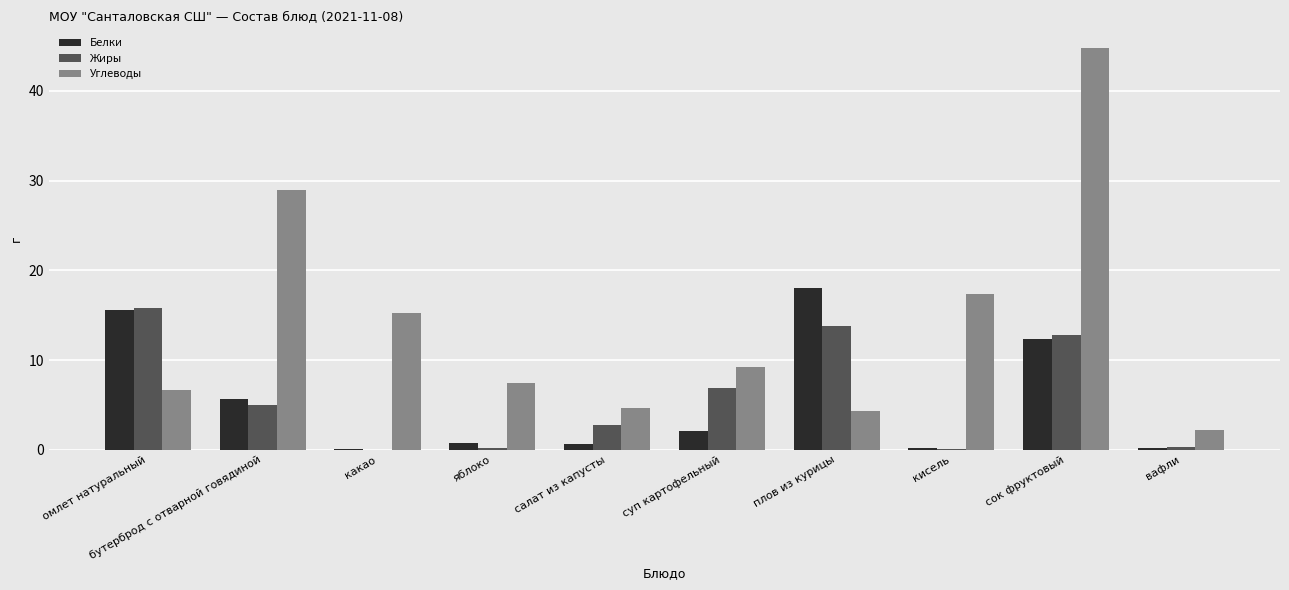

What is the total value across all series at салат из капусты?

8.2